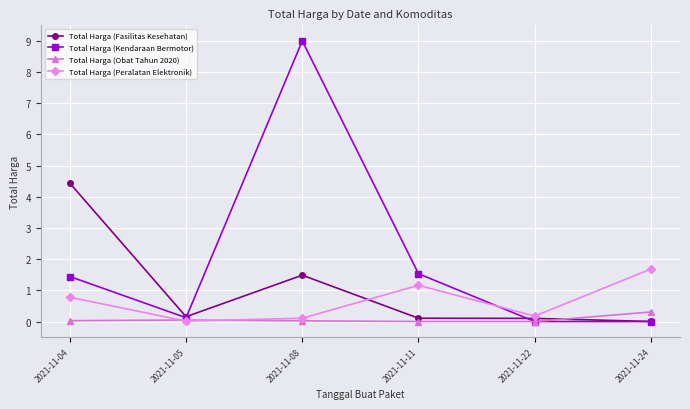

At which category does Total Harga (Peralatan Elektronik) reach its first local peak?

2021-11-11